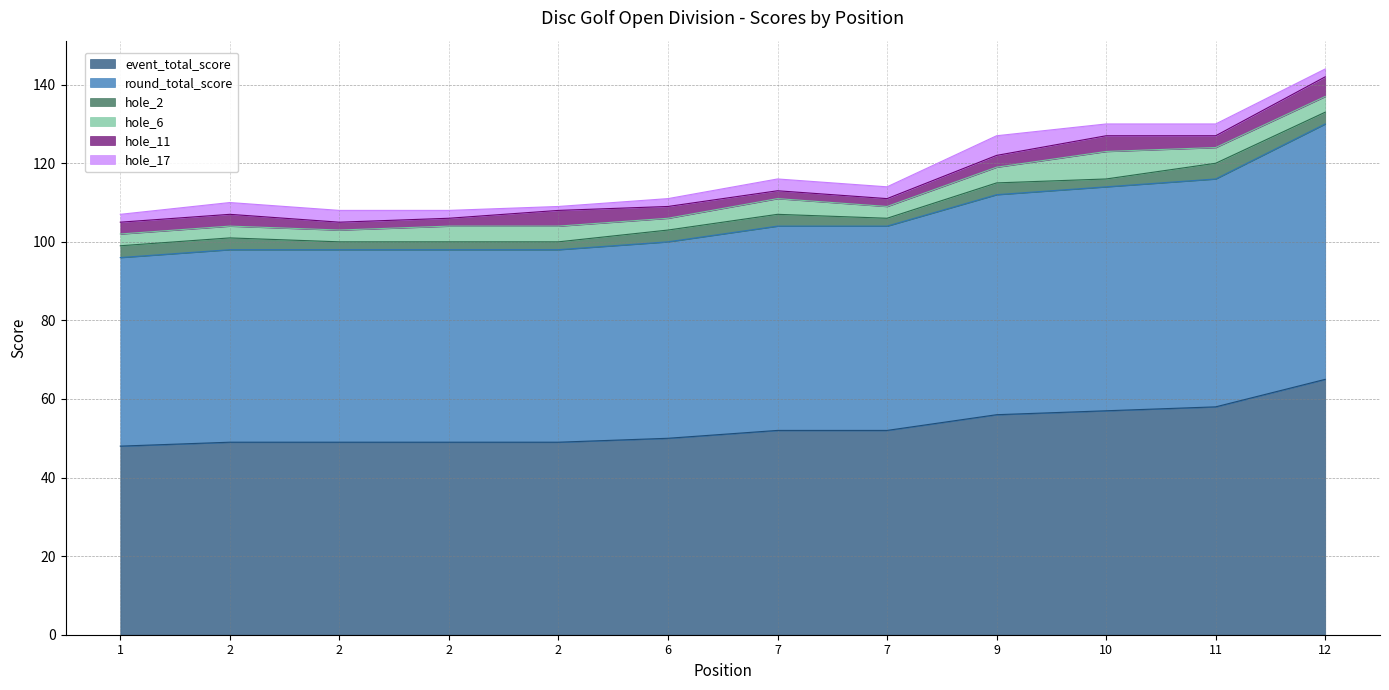

The hole_11 series shows 3 at 7. True or false?

False